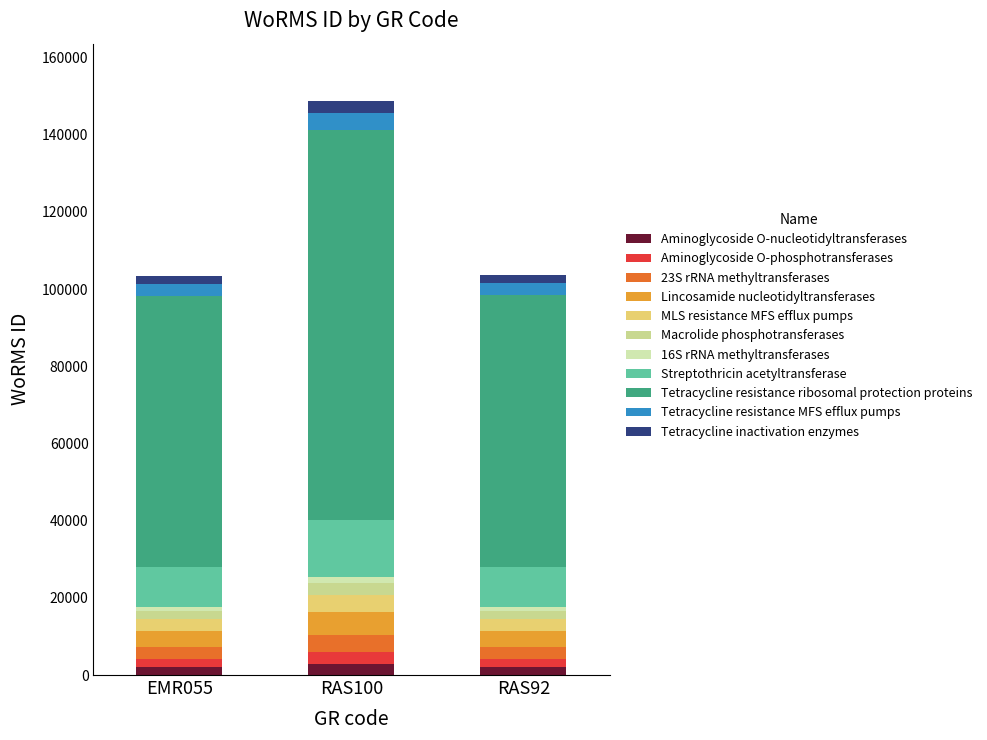

How many data points in Aminoglycoside O-nucleotidyltransferases are above 2073?

2